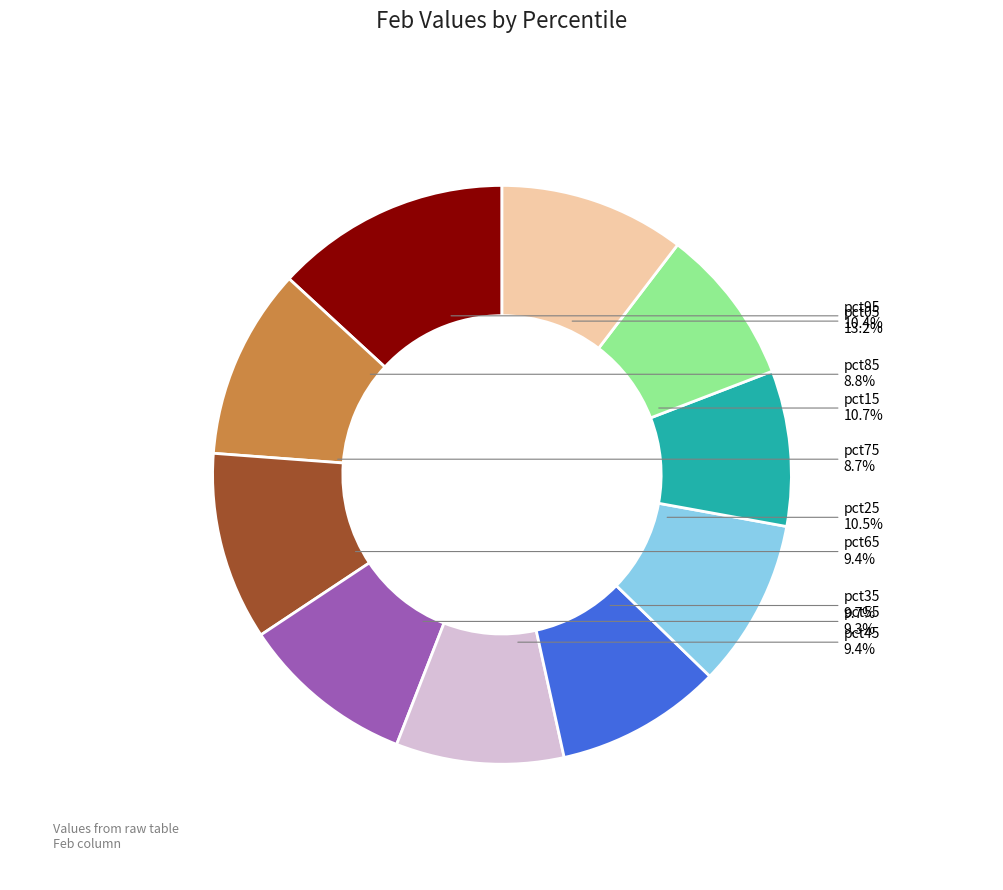

The pct95 slice represents 18% of the pie. True or false?

False